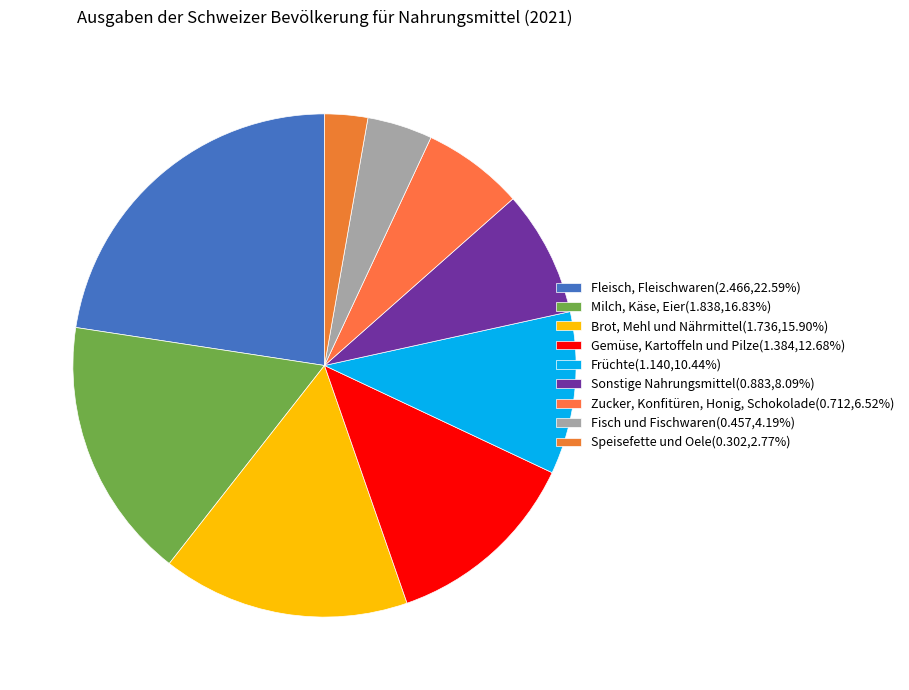

Rank the categories by value from highest to lowest.

Fleisch, Fleischwaren, Milch, Käse, Eier, Brot, Mehl und Nährmittel, Gemüse, Kartoffeln und Pilze, Früchte, Sonstige Nahrungsmittel, Zucker, Konfitüren, Honig, Schokolade, Fisch und Fischwaren, Speisefette und Oele